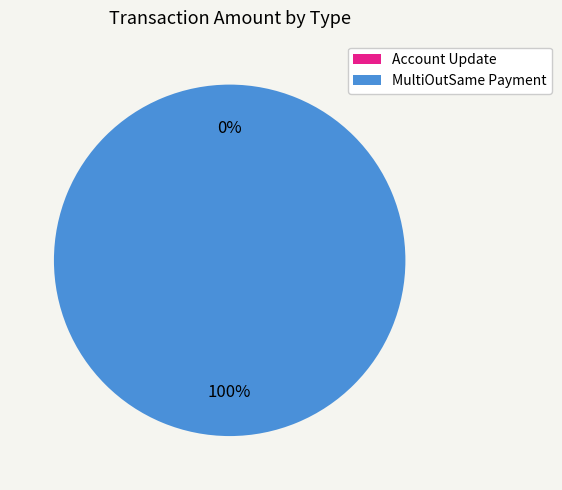

Which category accounts for the majority?

MultiOutSame Payment